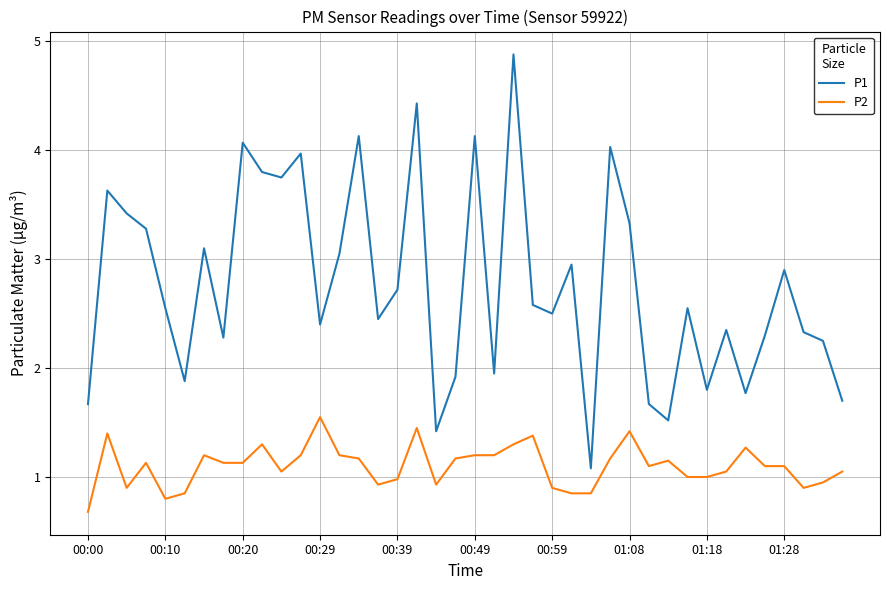

Which series has the largest range (max minus min)?

P1